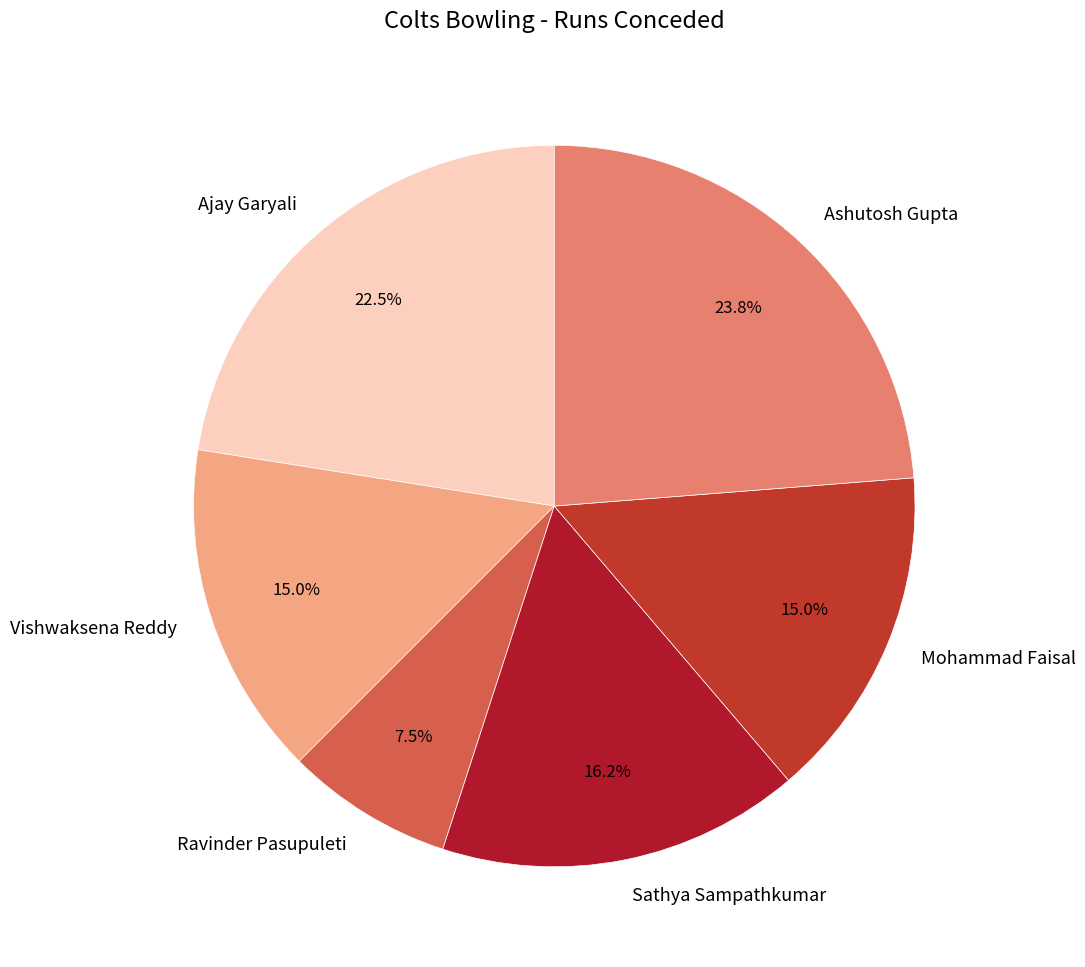

Approximately how many times larger is the value at Vishwaksena Reddy compared to Ashutosh Gupta?

0.6